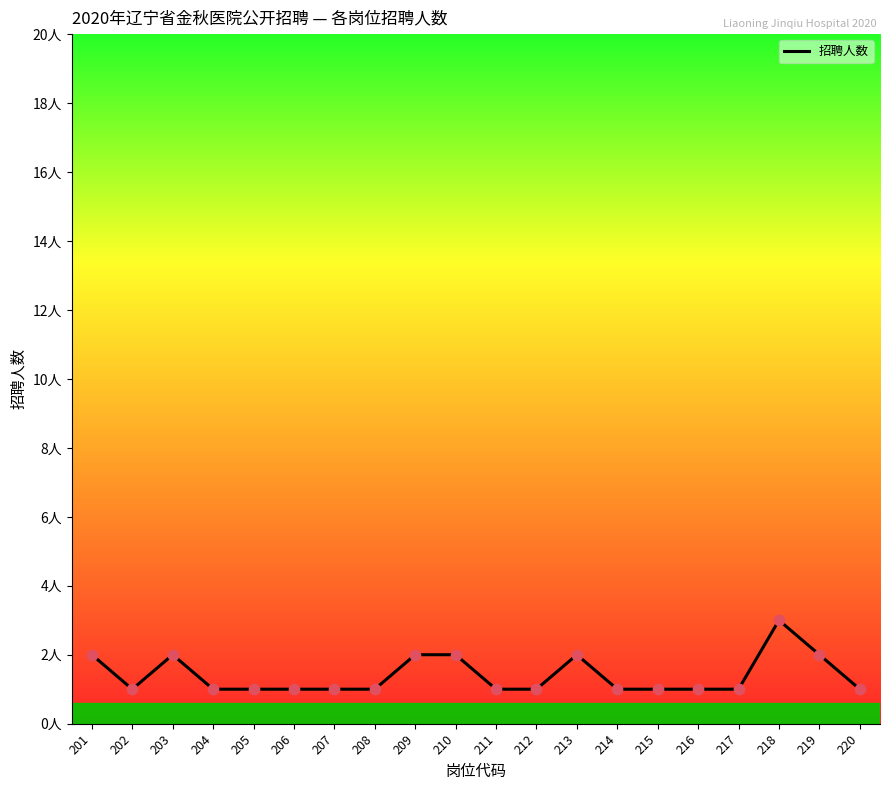

Is this an area chart (filled region under the line)?

No